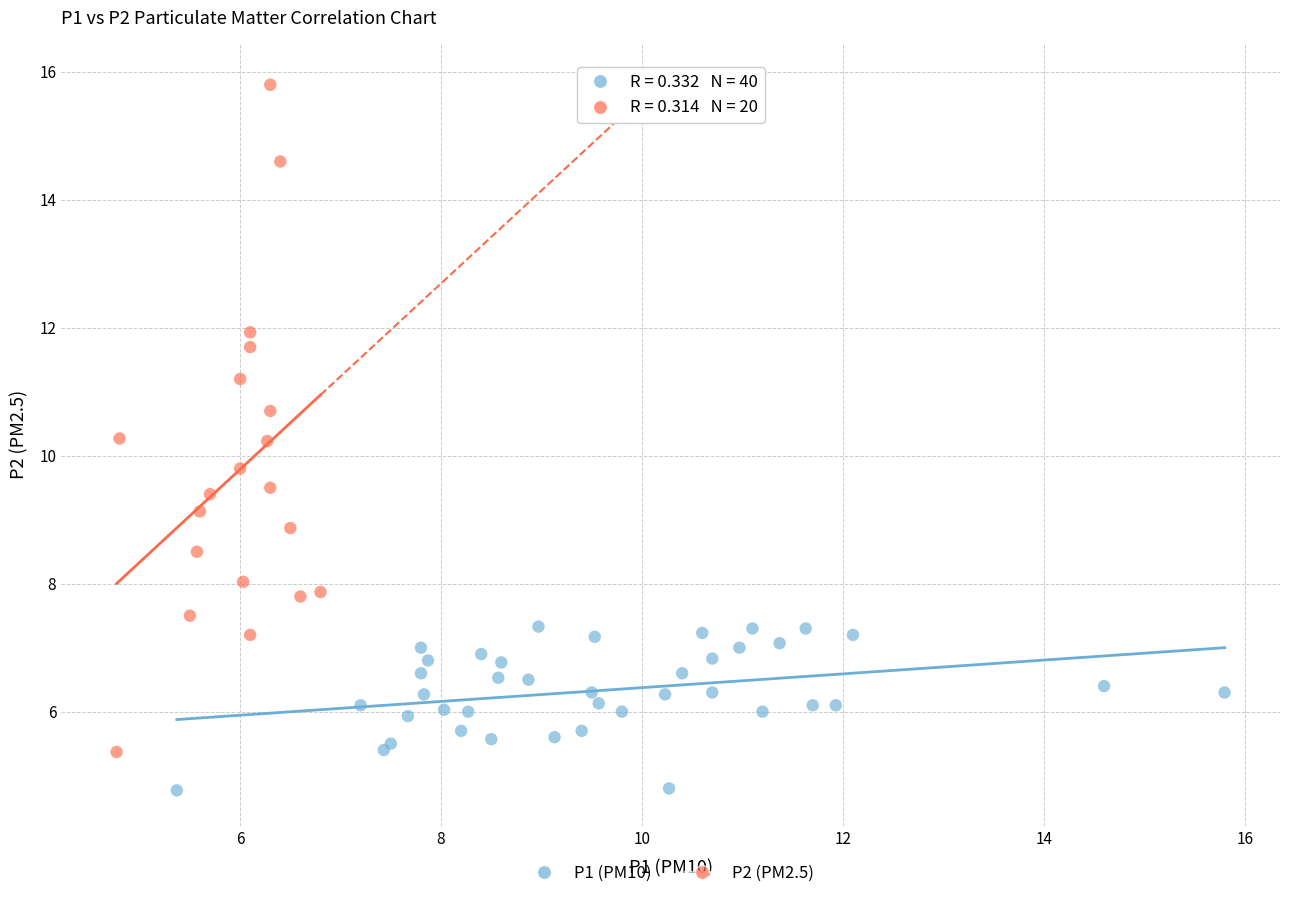

Which series reaches the maximum Y coordinate?

P2 (PM2.5)